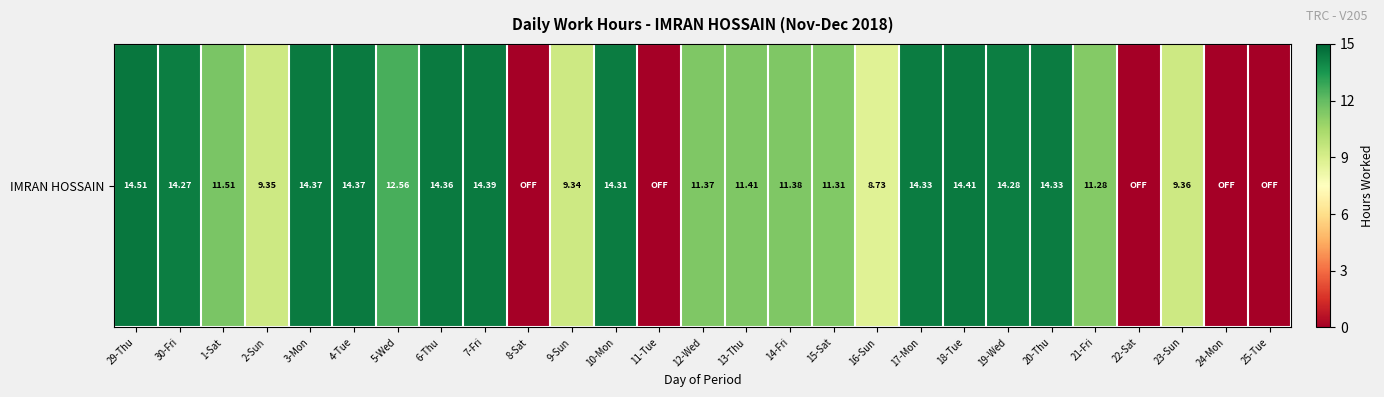

Reading left to right, transcribe all the data shown in this chart.

29-Thu=14.5	30-Fri=14.3	1-Sat=11.5	2-Sun=9.3	3-Mon=14.4	4-Tue=14.4	5-Wed=12.6	6-Thu=14.4	7-Fri=14.4	8-Sat=0.0	9-Sun=9.3	10-Mon=14.3	11-Tue=0.0	12-Wed=11.4	13-Thu=11.4	14-Fri=11.4	15-Sat=11.3	16-Sun=8.7	17-Mon=14.3	18-Tue=14.4	19-Wed=14.3	20-Thu=14.3	21-Fri=11.3	22-Sat=0.0	23-Sun=9.4	24-Mon=0.0	25-Tue=0.0